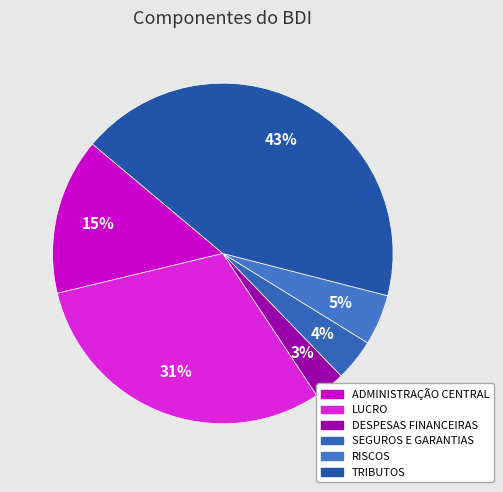

To the nearest percent, what percentage of the pie is RISCOS?

5%